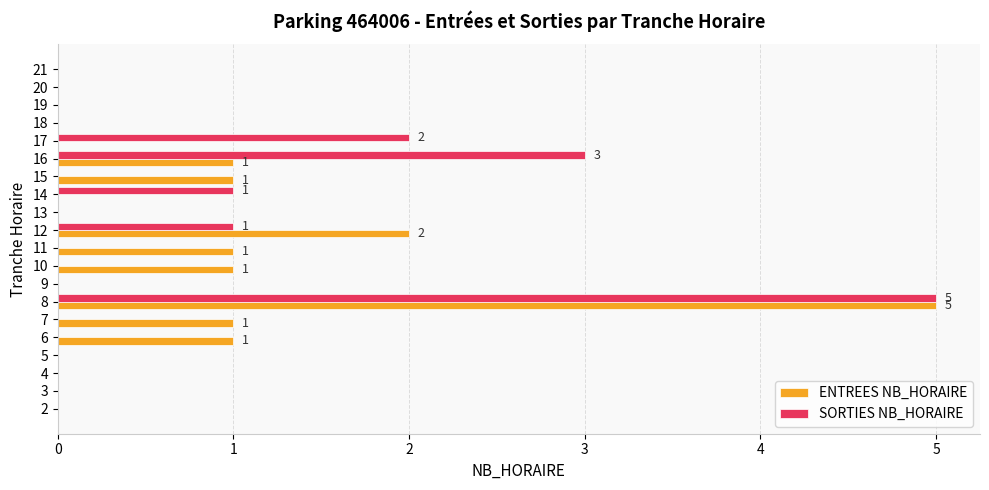

What is the total value across all series at 14?

1